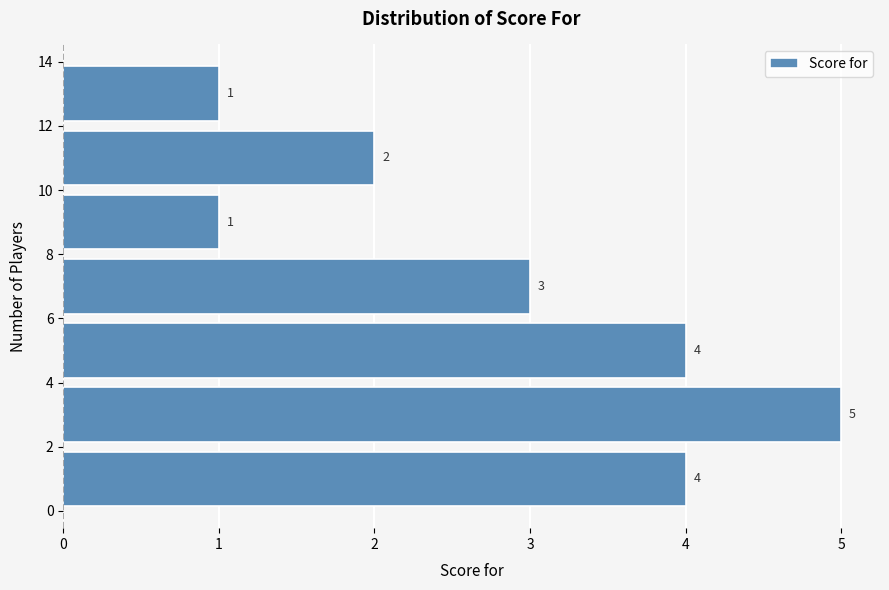

Reading bottom to top, list every bar in this chart as the range it spans on the y-axis followed by its length.

0 to 2: 4
2 to 4: 5
4 to 6: 4
6 to 8: 3
8 to 10: 1
10 to 12: 2
12 to 14: 1